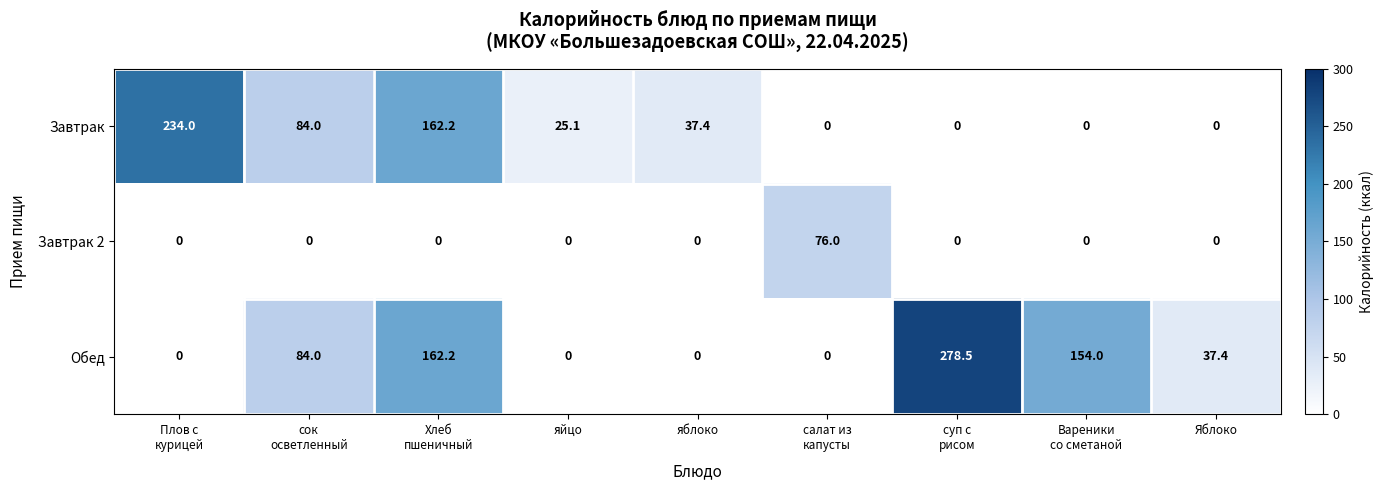

How many series are shown in this chart?

3